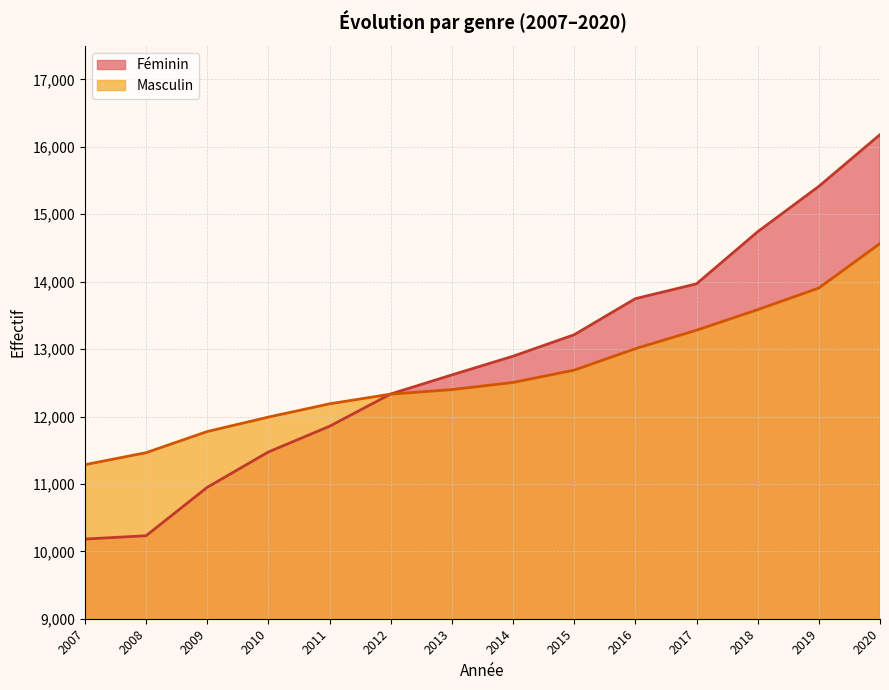

What are all the series names shown in the legend?

Féminin, Masculin